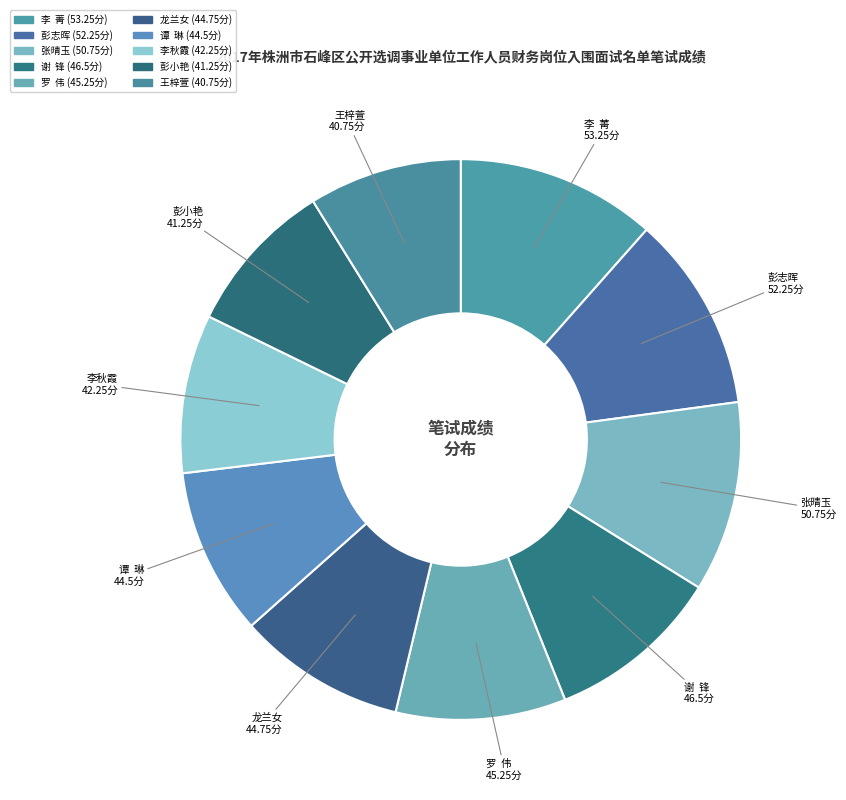

Between 彭小艳 and 张晴玉, which is larger?

张晴玉